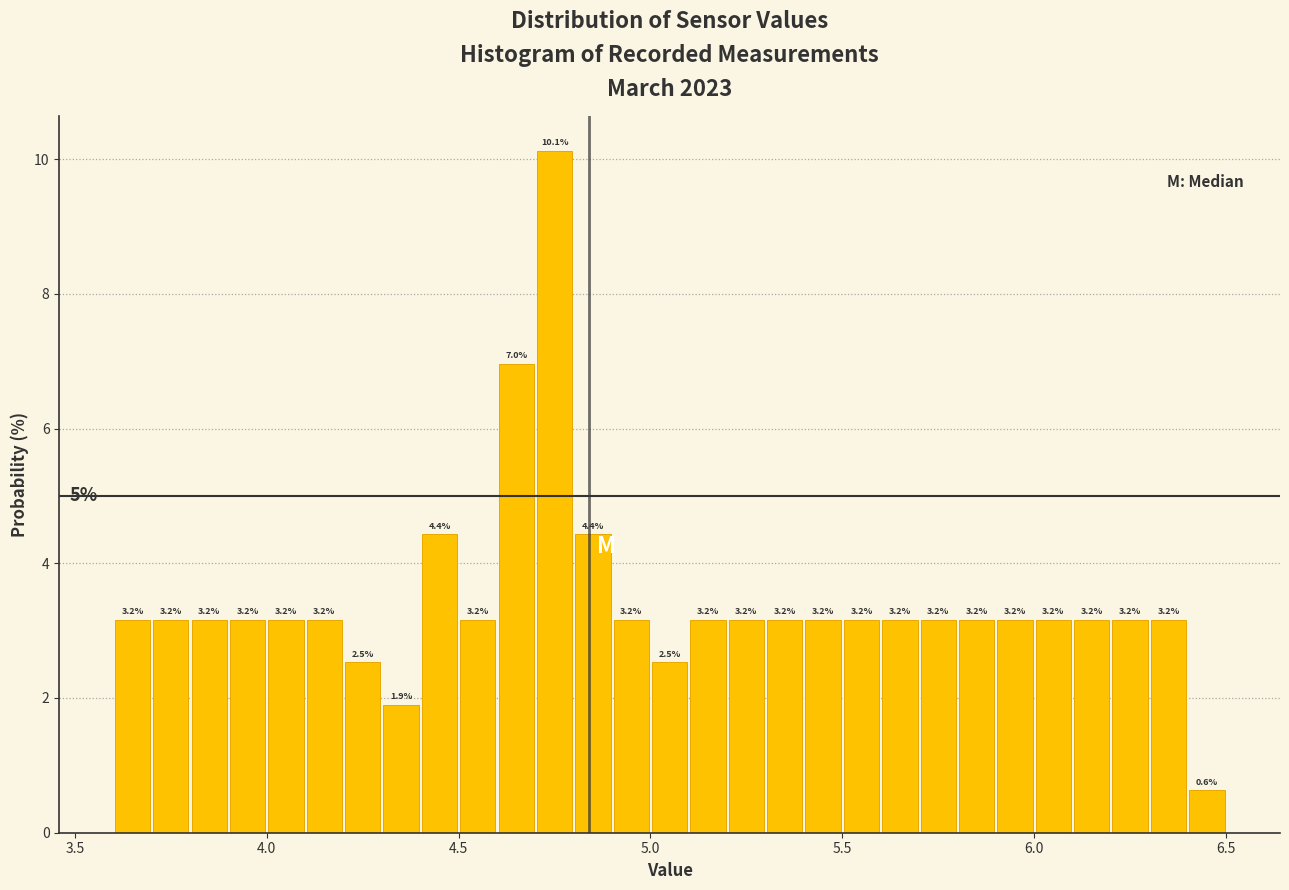

Read against the x-axis, roughly where is the centre of the tallest bar?

4.75